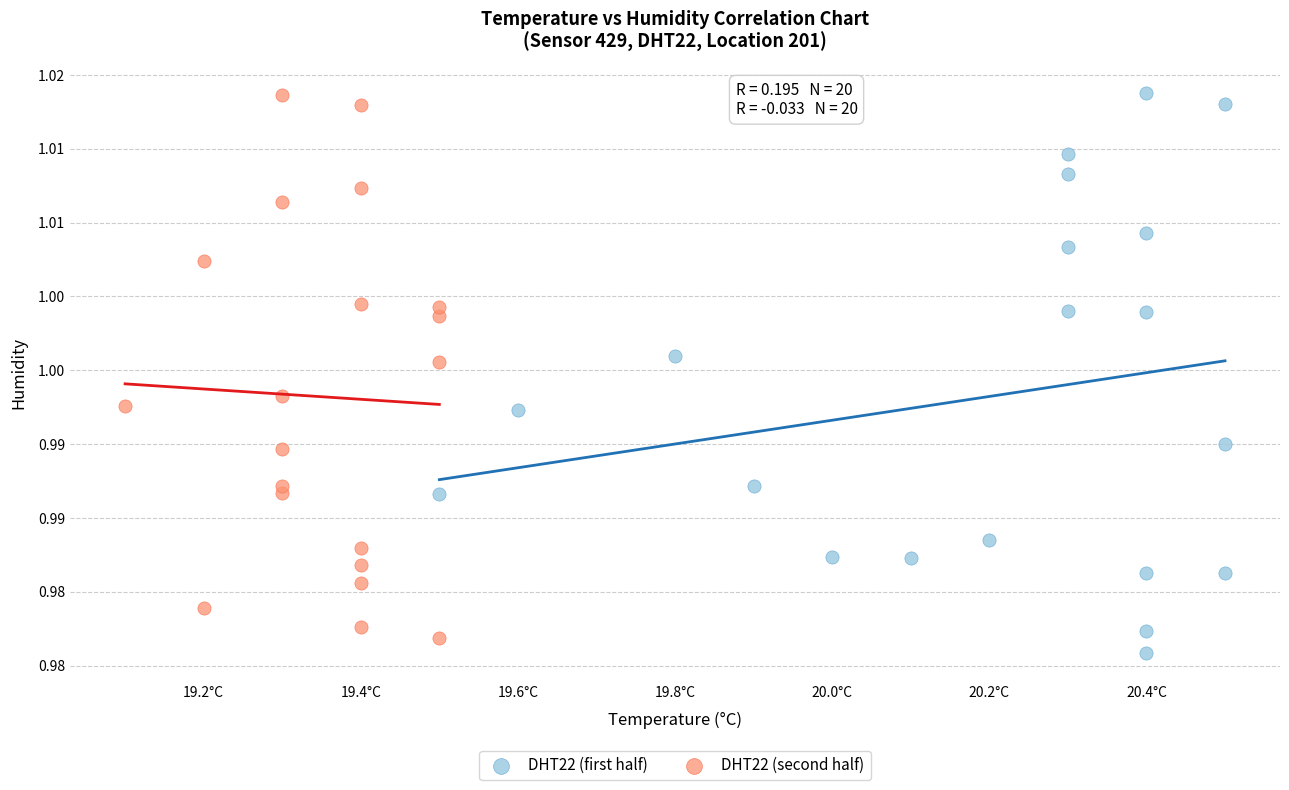

What are all the series names shown in the legend?

DHT22 (first half), DHT22 (second half)